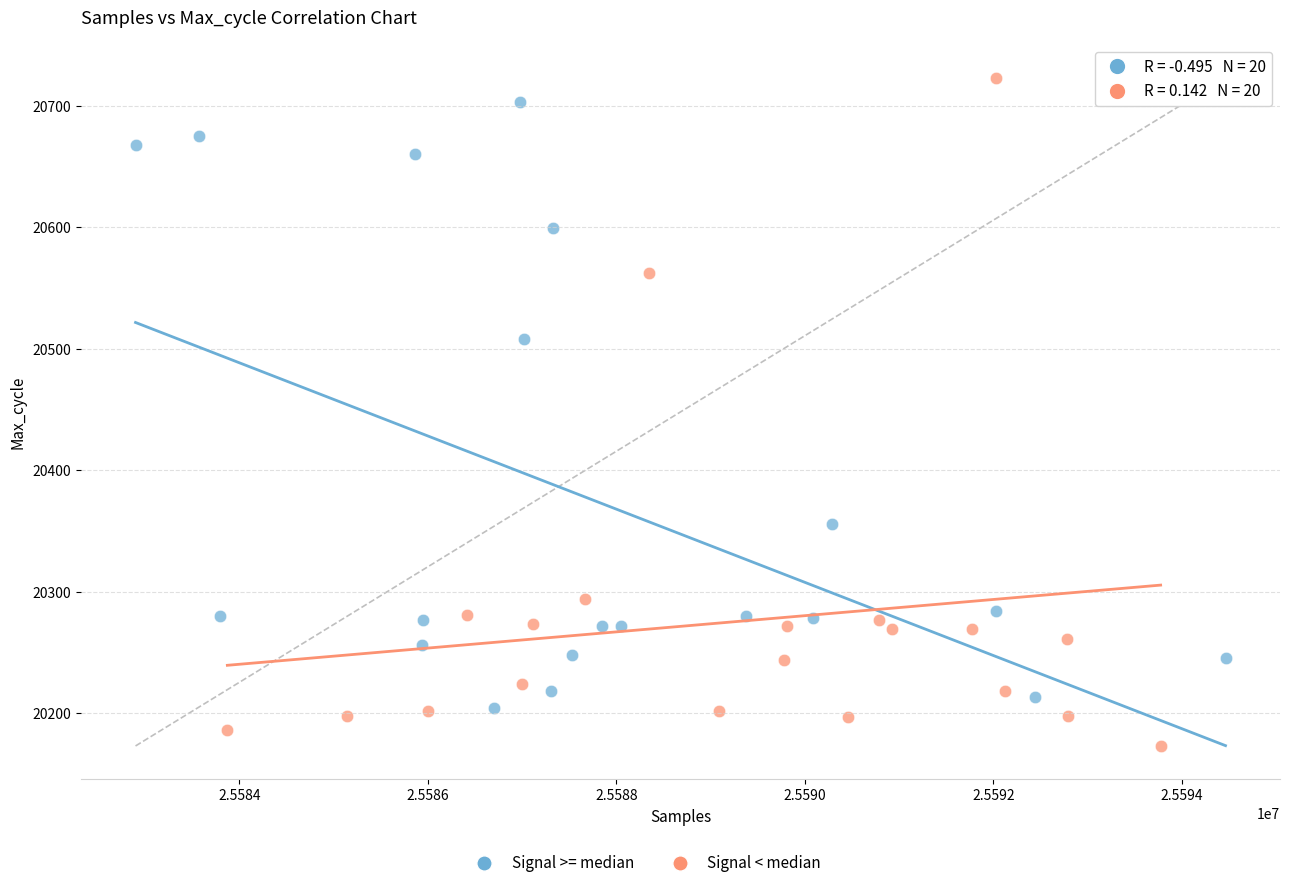

Which series contains the lowest Y value?

Signal < median